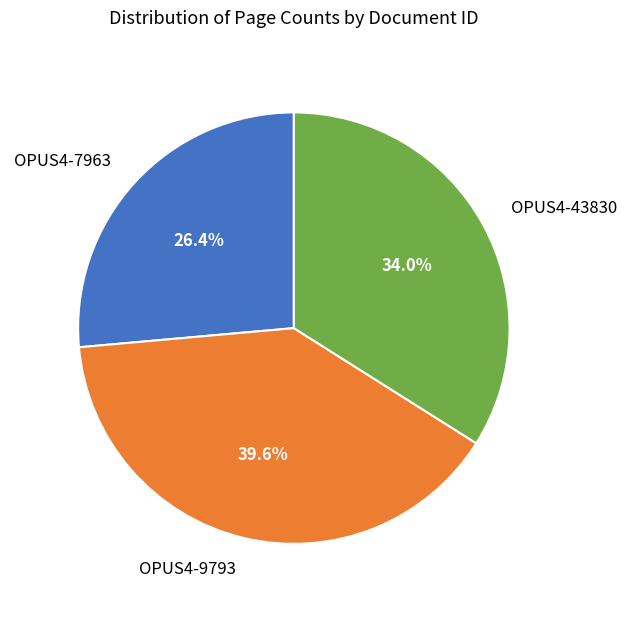

To the nearest percent, what is the difference between the largest and smallest slice percentages?

13%